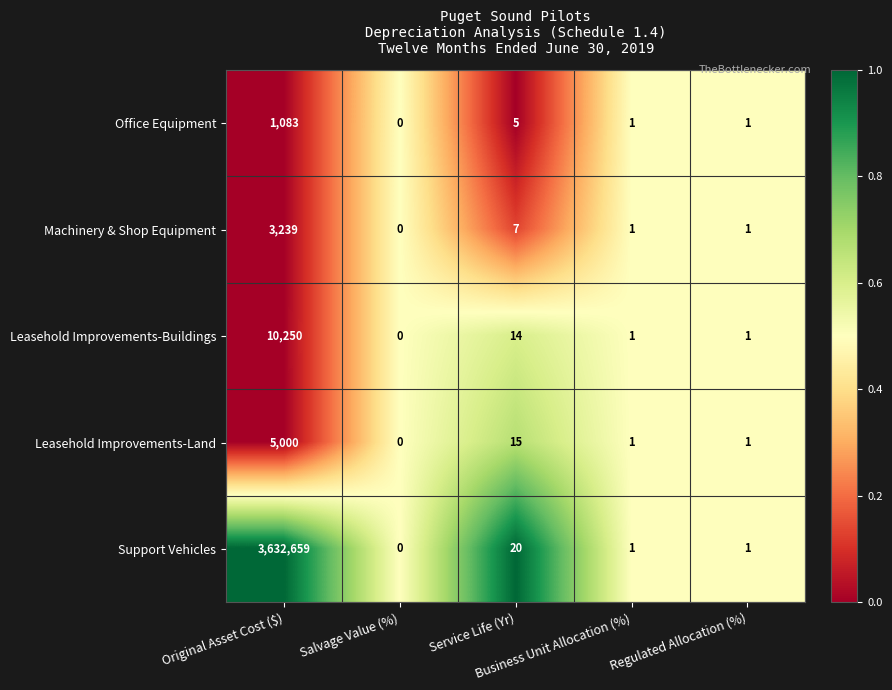

What is the total value across all series at Salvage Value (%)?

0